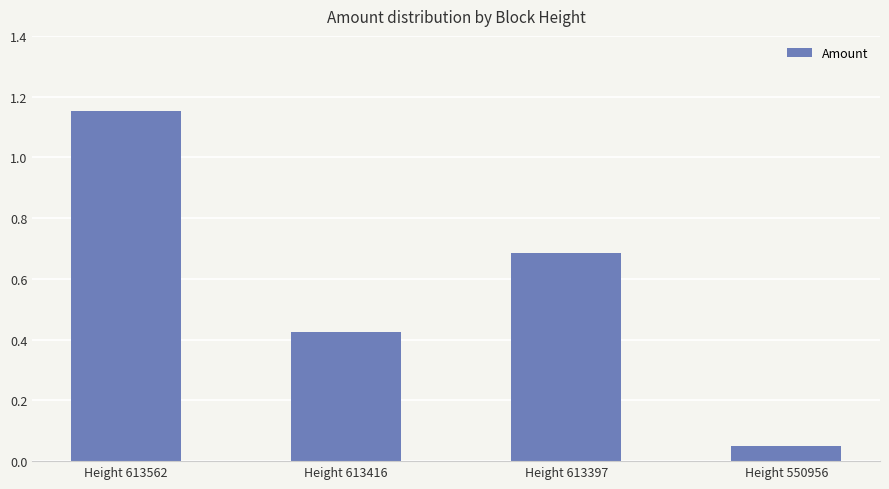

At which category does the chart reach its minimum across all series?

Height 550956